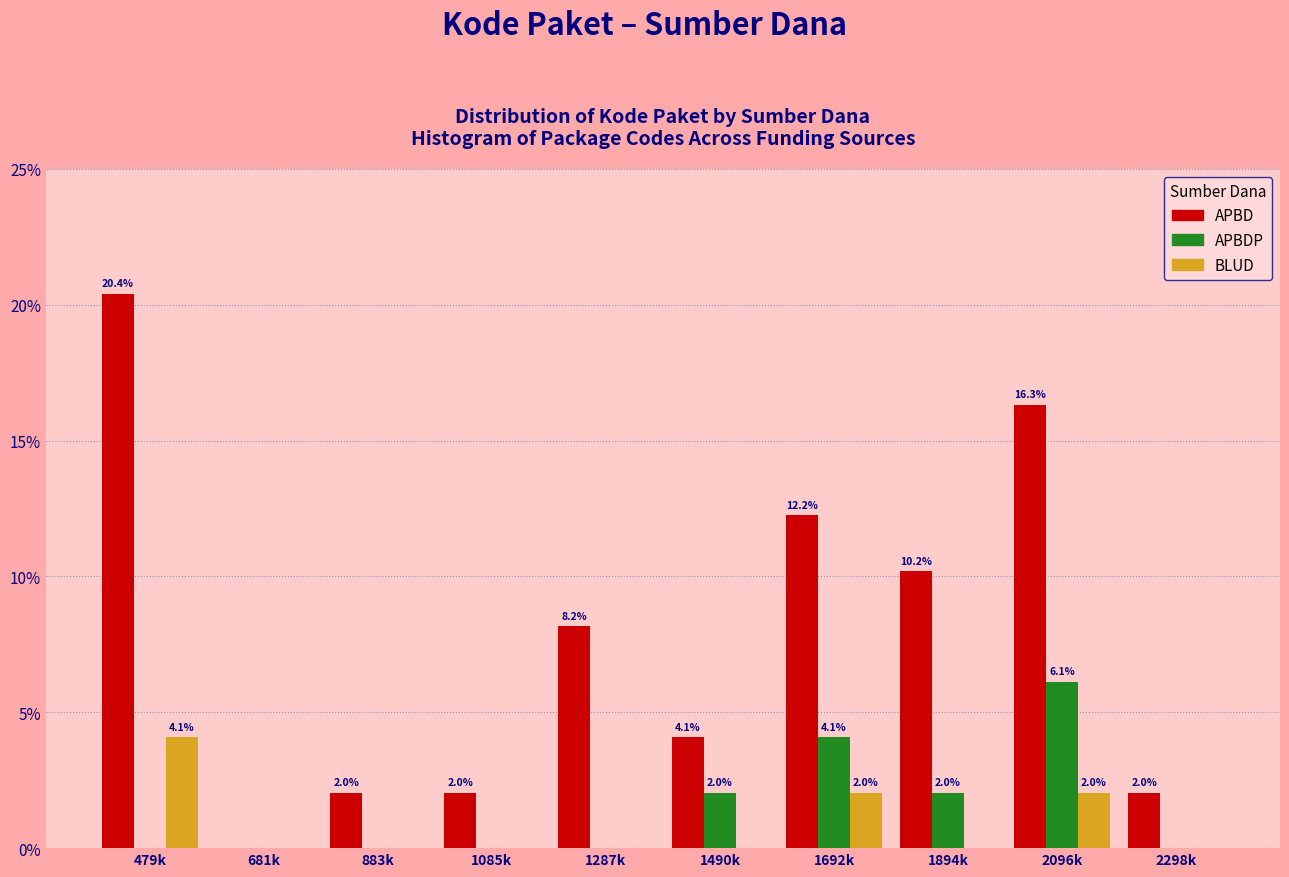

Reading right to left, what are all the values shown in this chart?

APBD: 2298k=2.0	2096k=16.3	1894k=10.2	1692k=12.2	1490k=4.1	1287k=8.2	1085k=2.0	883k=2.0	681k=0.0	479k=20.4
APBDP: 2298k=0.0	2096k=6.1	1894k=2.0	1692k=4.1	1490k=2.0	1287k=0.0	1085k=0.0	883k=0.0	681k=0.0	479k=0.0
BLUD: 2298k=0.0	2096k=2.0	1894k=0.0	1692k=2.0	1490k=0.0	1287k=0.0	1085k=0.0	883k=0.0	681k=0.0	479k=4.1